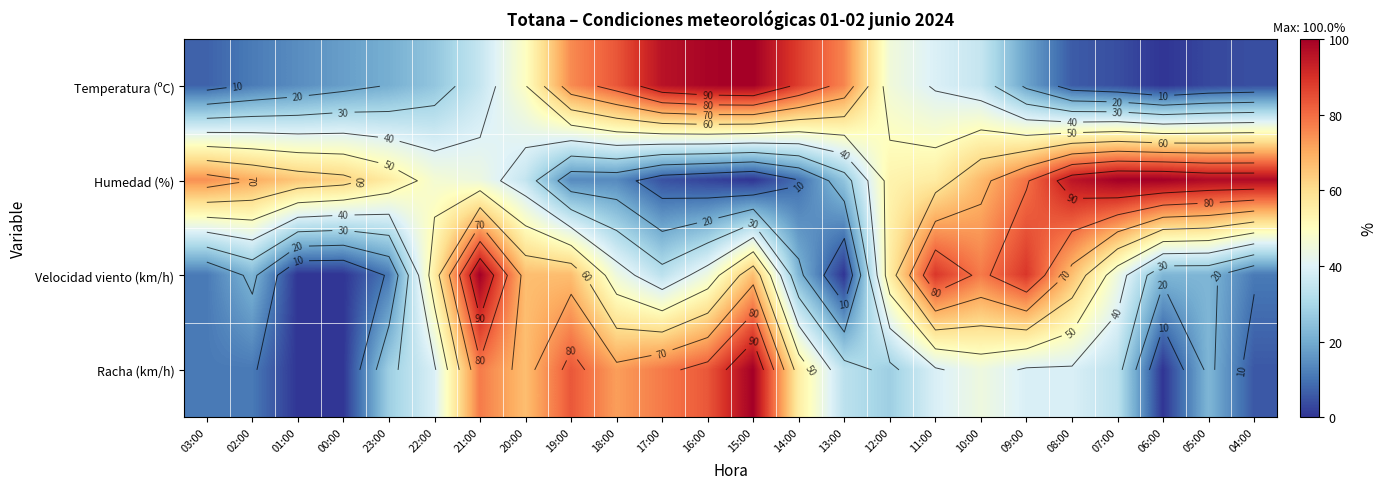

What is the difference between the Temperatura (ºC) values at 18:00 and 06:00?

83.5